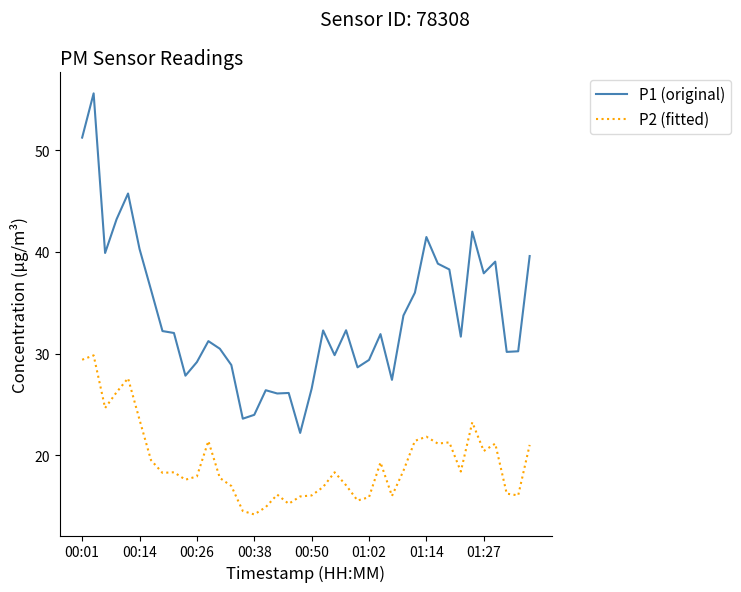

Which series has the widest spread of values?

P1 (original)